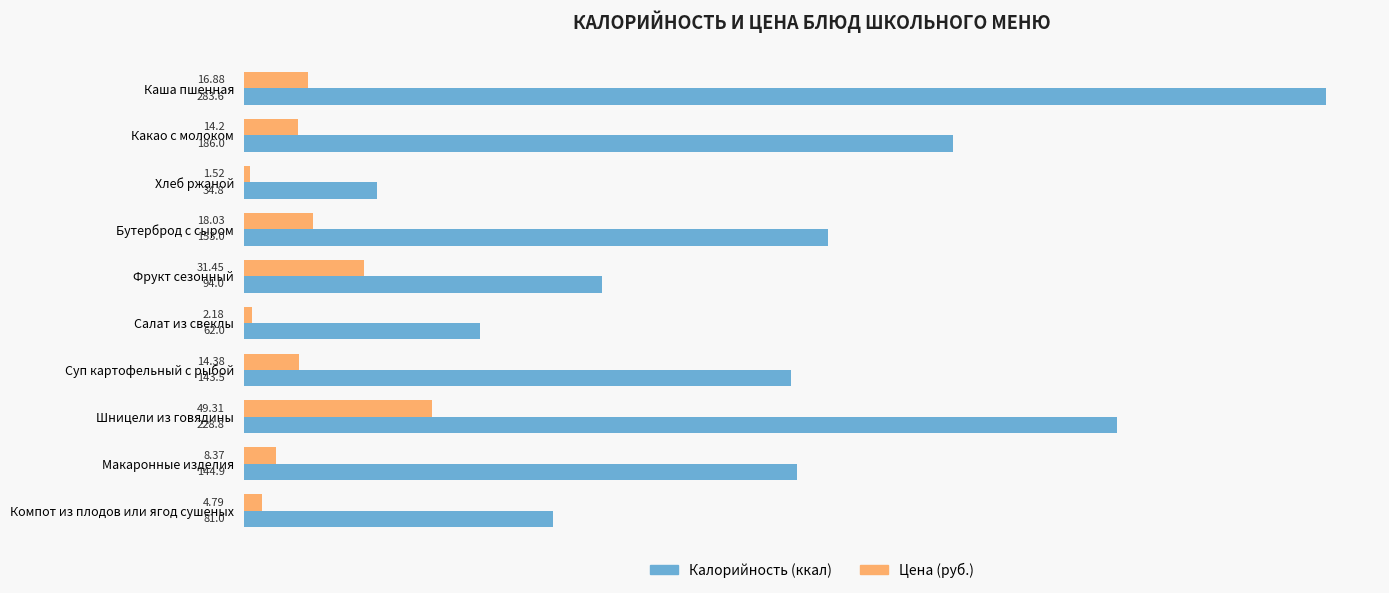

How many distinct data groups are displayed?

2